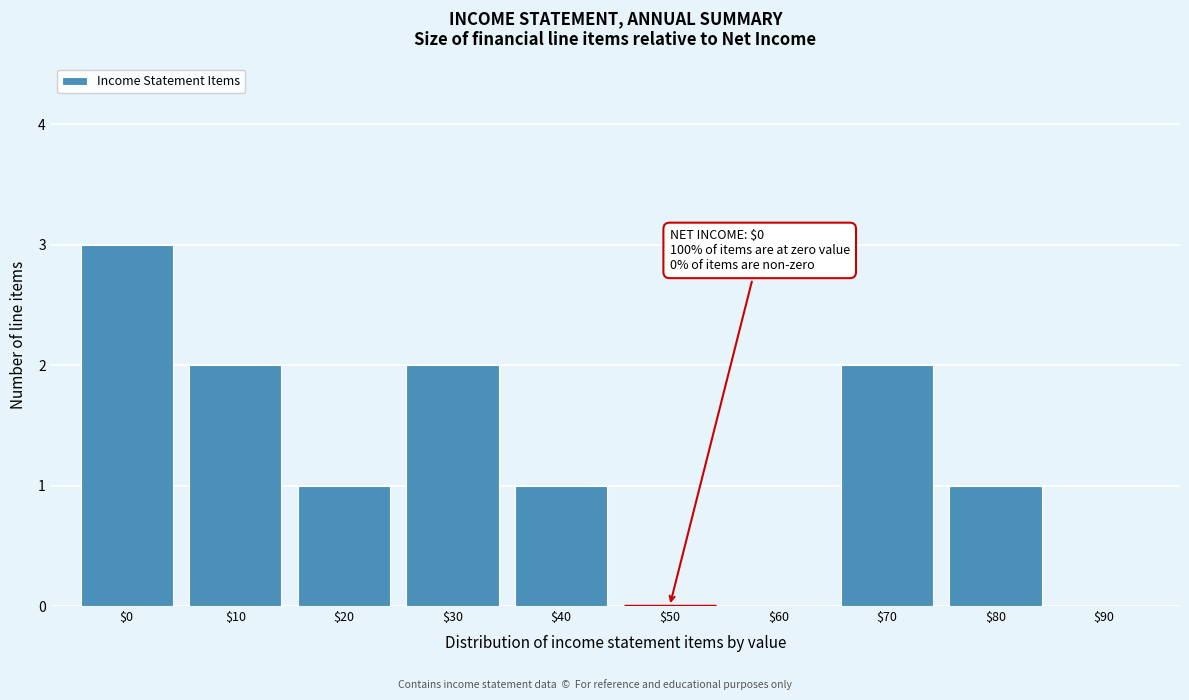

At which category does the chart reach its peak across all series?

$0